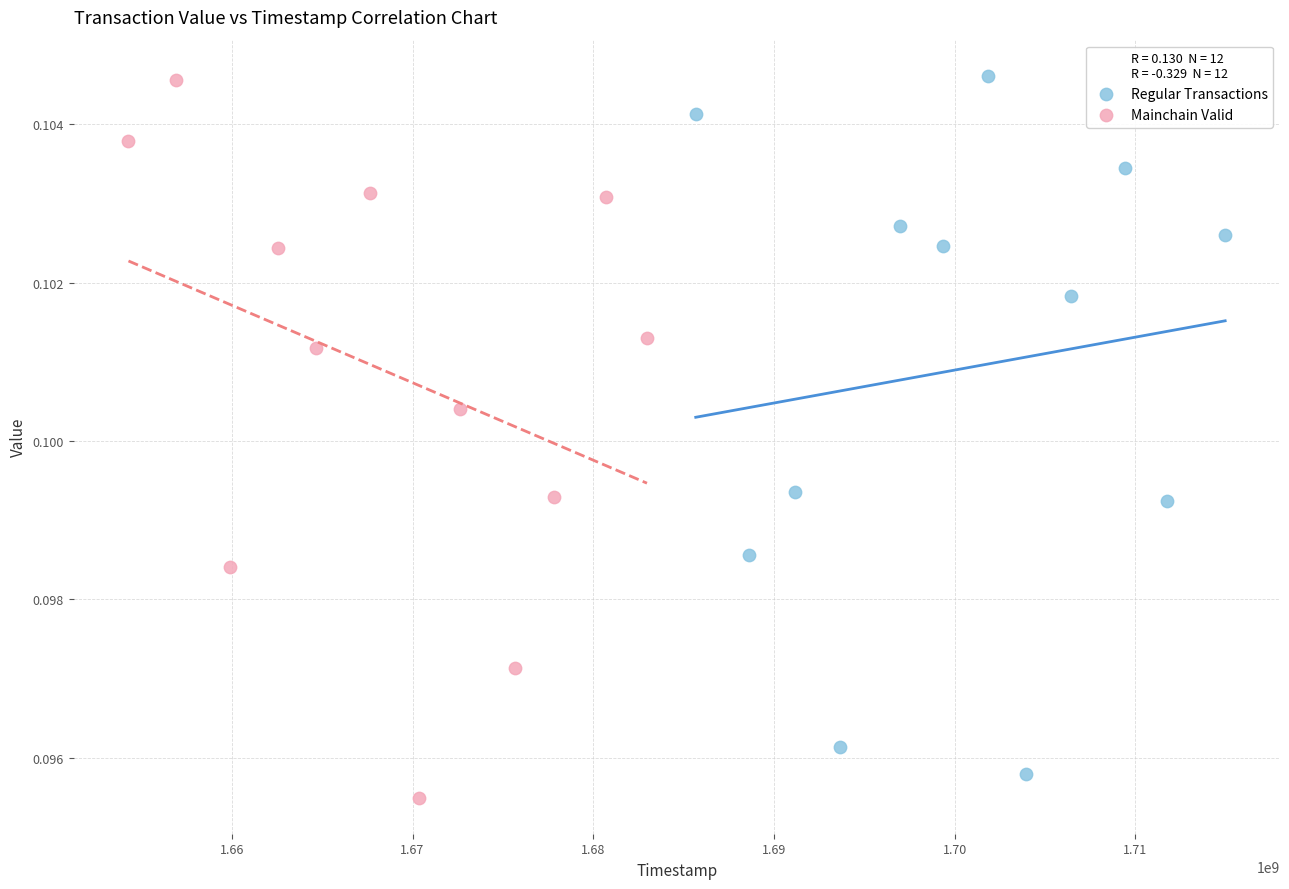

Which series contains the lowest Y value?

Mainchain Valid